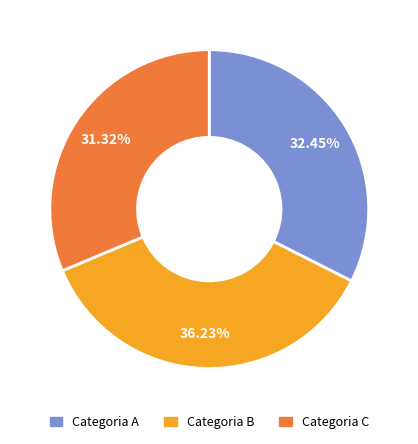

To the nearest percent, what is the difference between the largest and smallest slice percentages?

5%